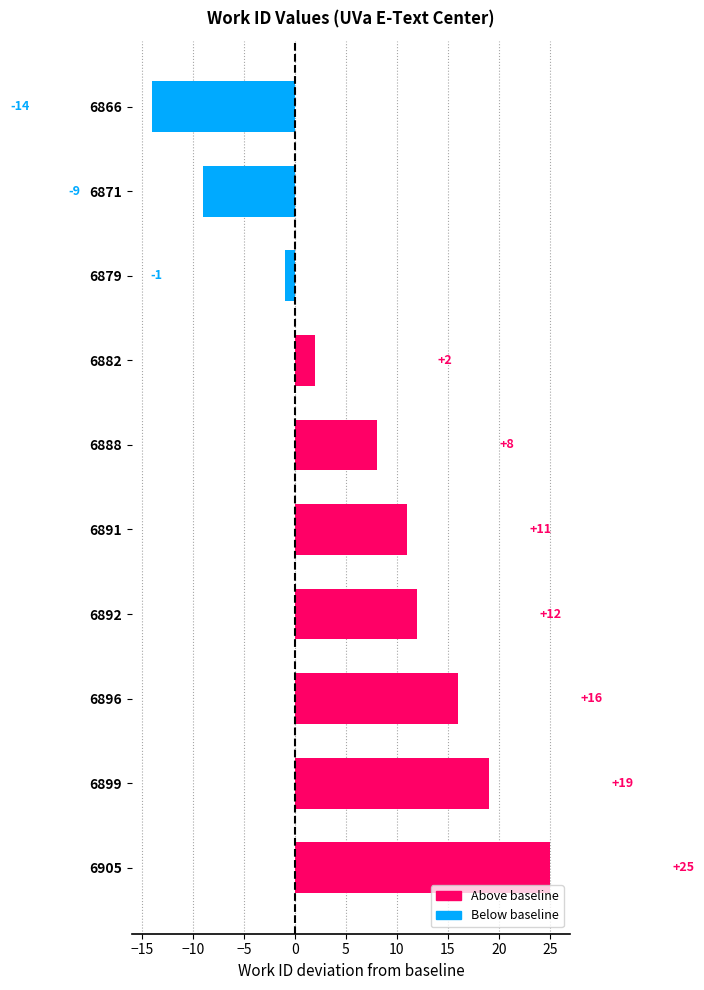

How many negative values are there?

3